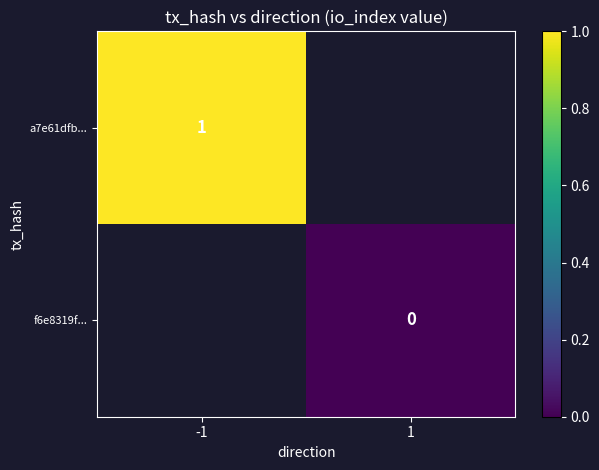

True or false: a7e61dfb... has a value of 2 at -1.

False